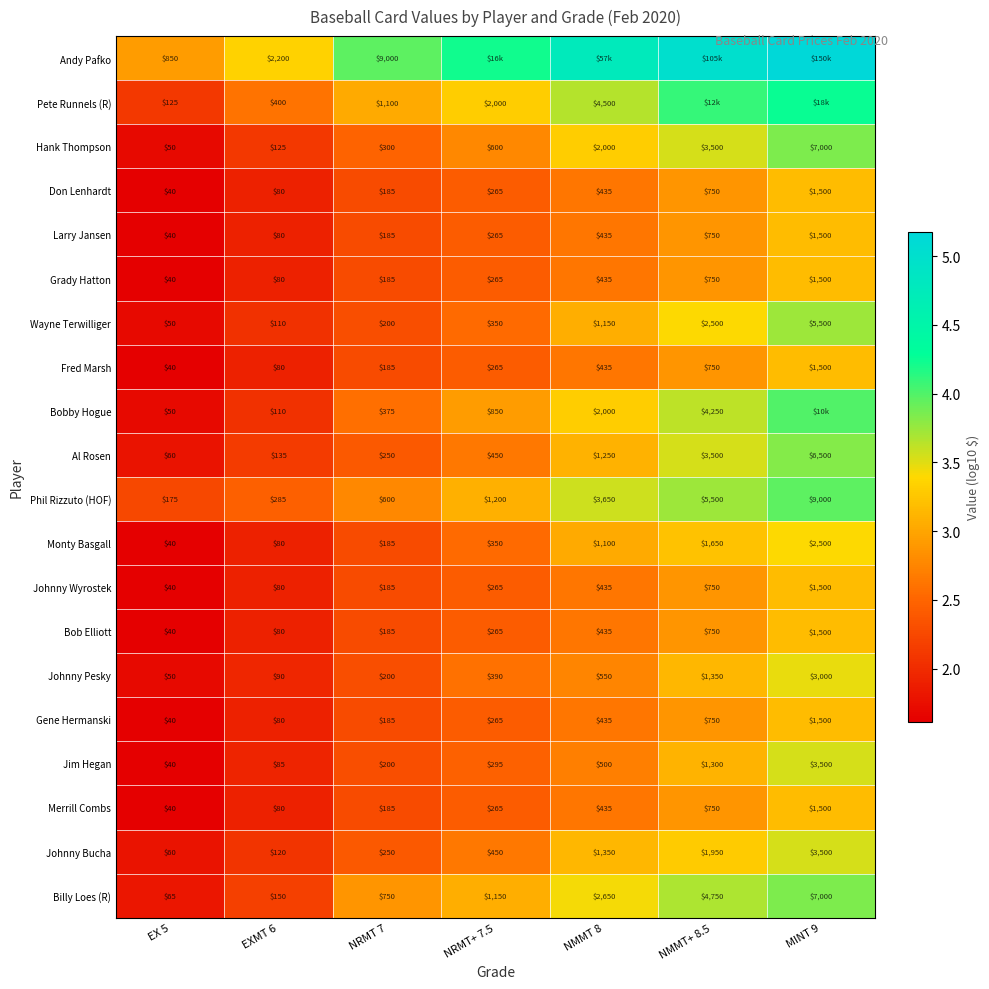

Is the value of Phil Rizzuto (HOF) at NRMT+ 7.5 greater than the value of Grady Hatton at NMMT+ 8.5?

Yes